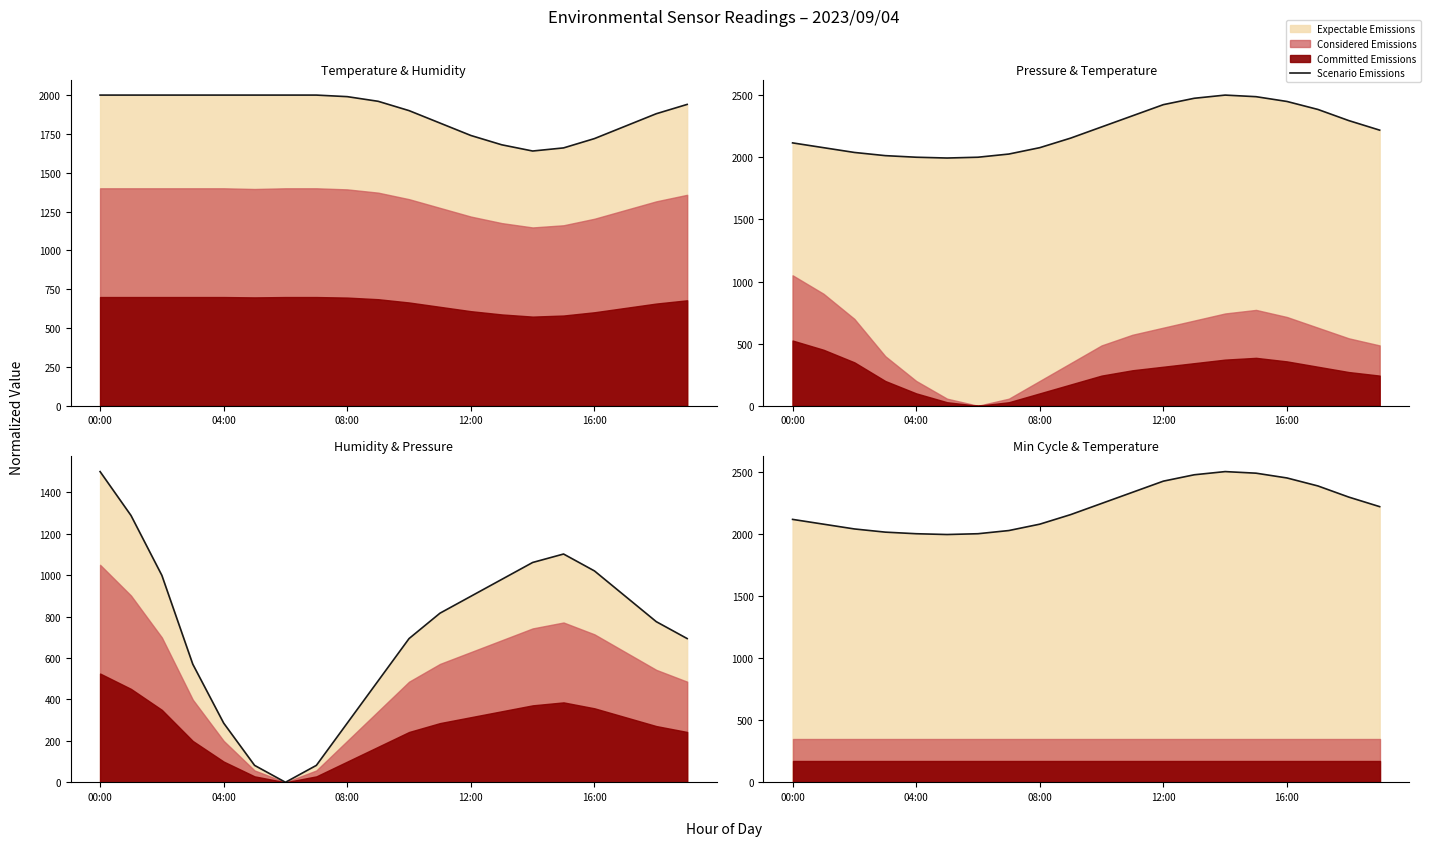

True or false: the data shows 953.7 at 12:00.

False